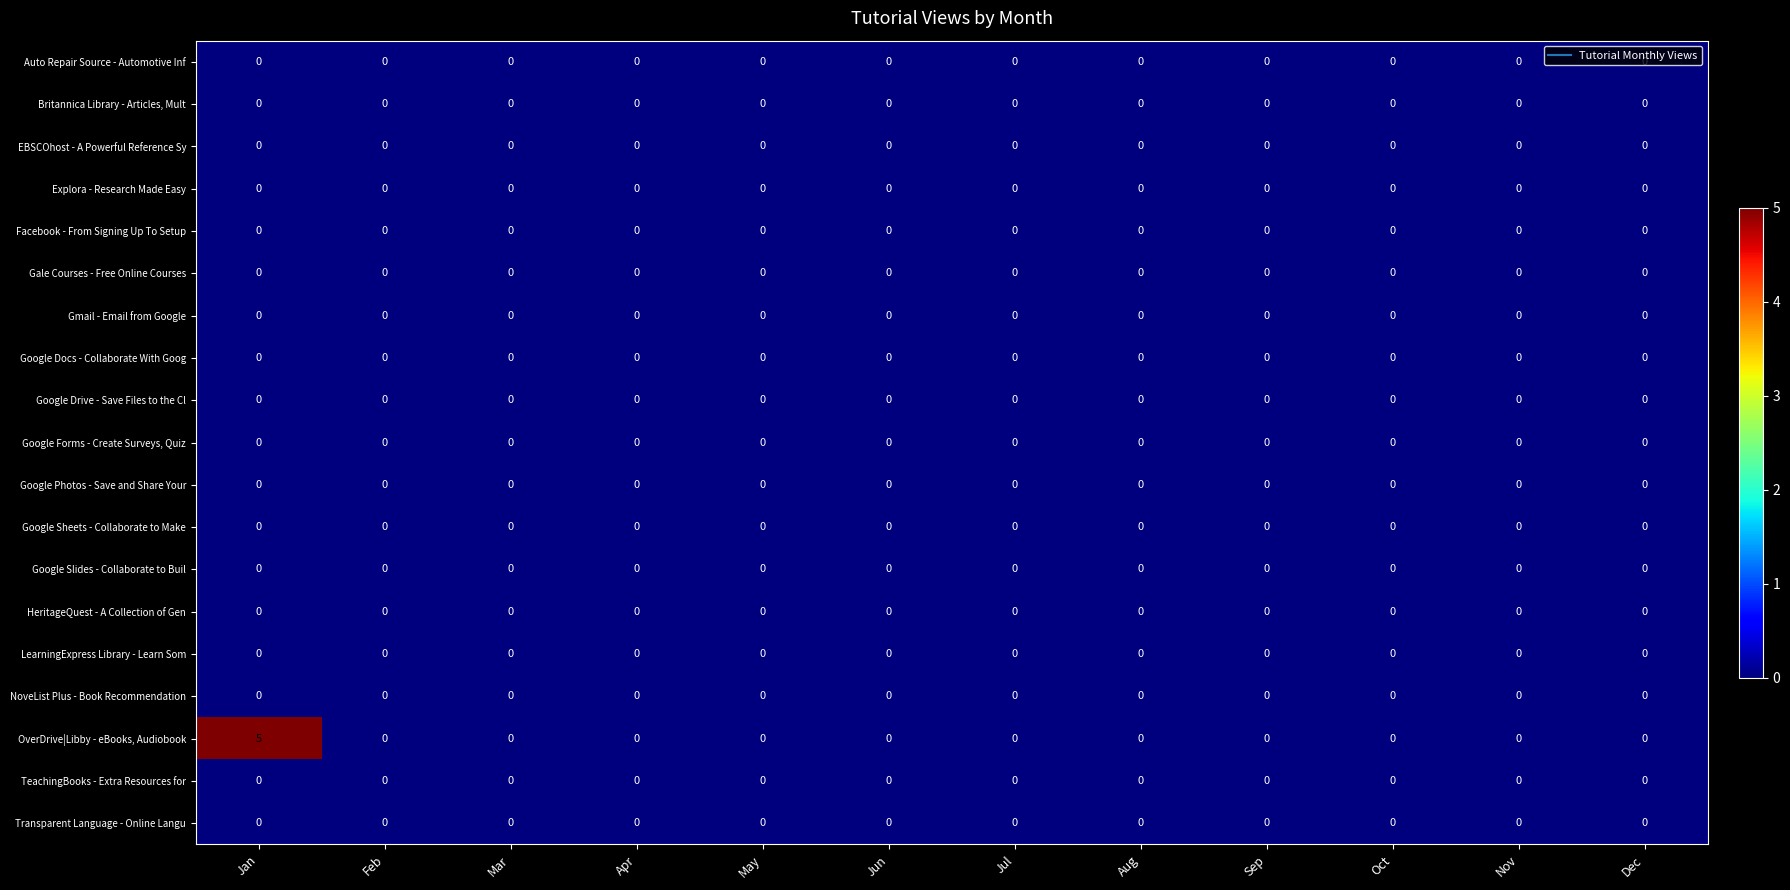

How many categories are shown in the chart?

12